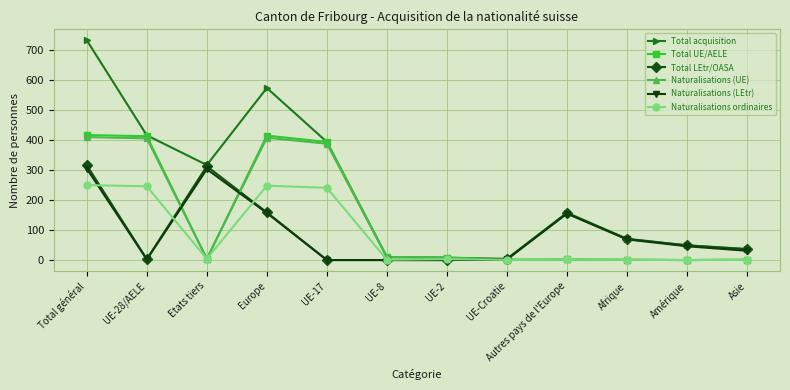

At which label does Total acquisition reach its peak?

Total général